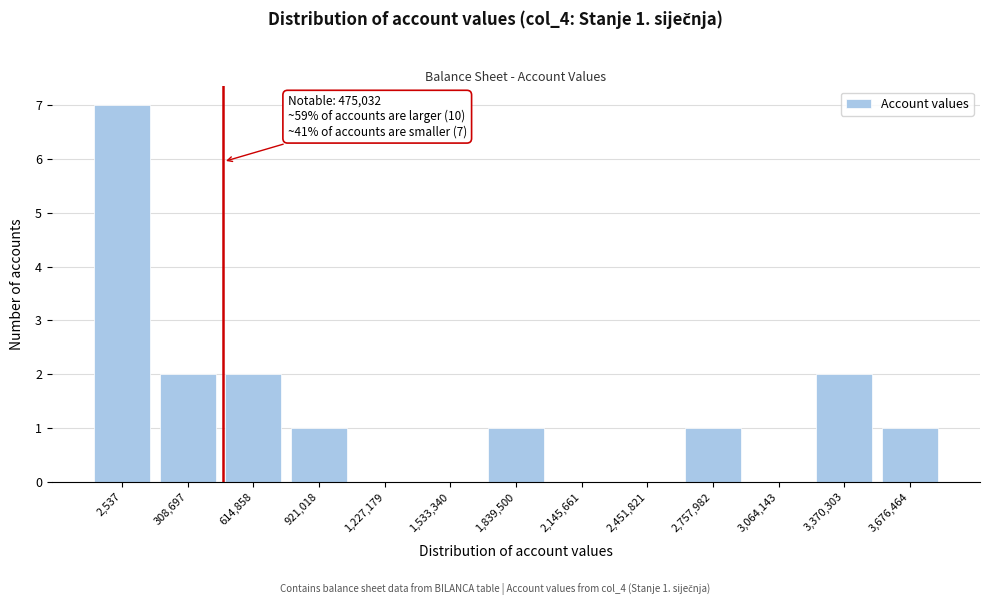

Reading left to right, list all the values displayed in this chart.

2,537=7	308,697=2	614,858=2	921,018=1	1,227,179=0	1,533,340=0	1,839,500=1	2,145,661=0	2,451,821=0	2,757,982=1	3,064,143=0	3,370,303=2	3,676,464=1